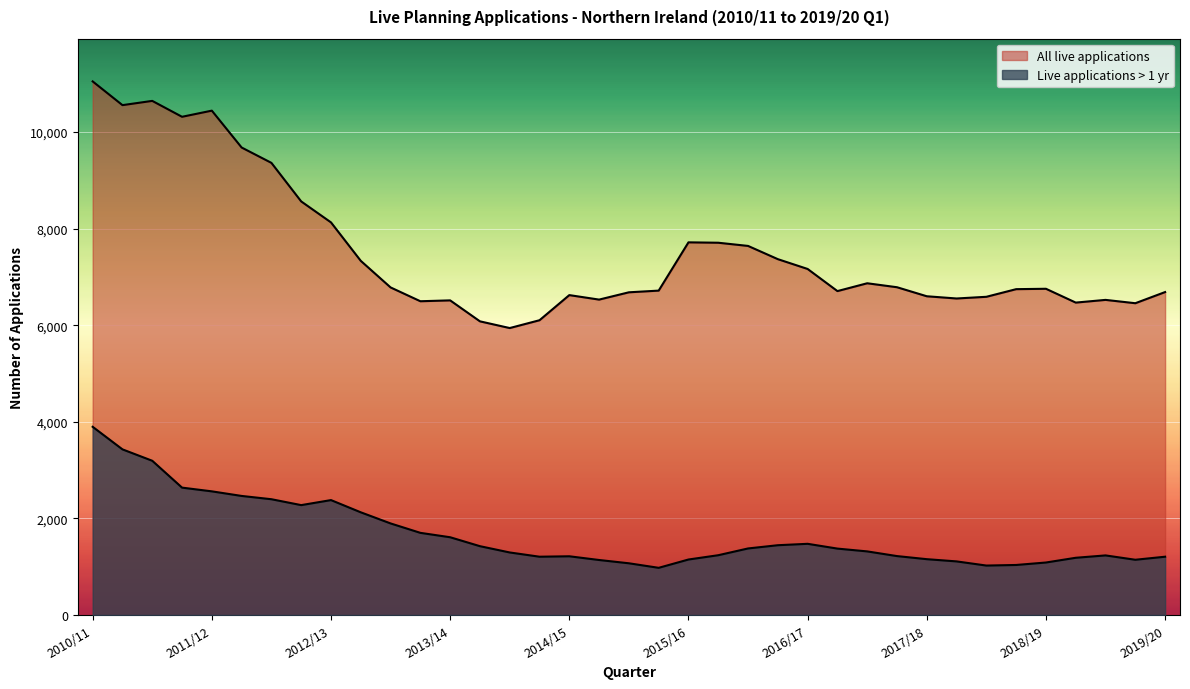

List the series in order of their overall mean, highest first.

All live applications, Live applications > 1 yr